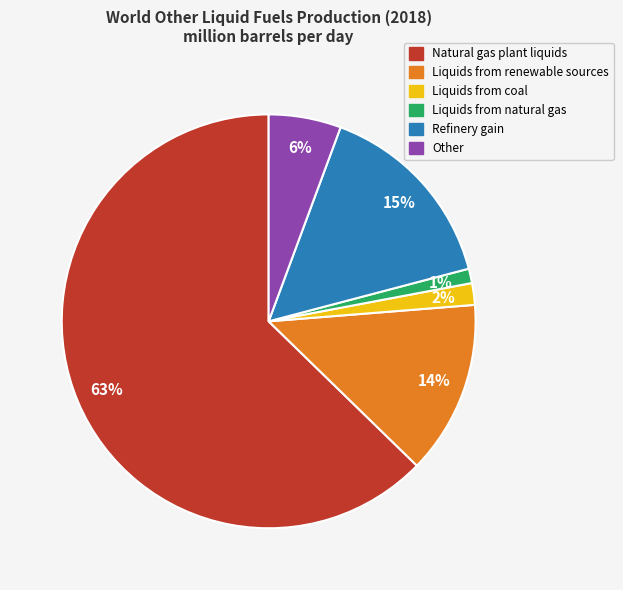

Between Liquids from coal and Liquids from natural gas, which is larger?

Liquids from coal